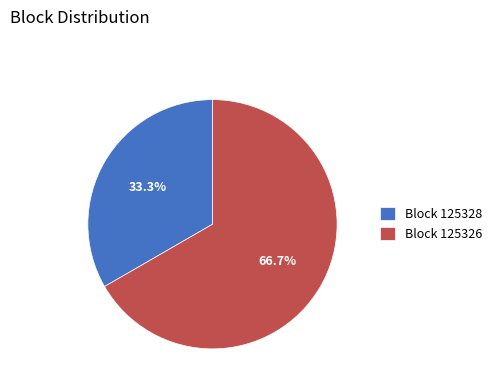

Is there any slice that represents more than half of the pie?

Yes